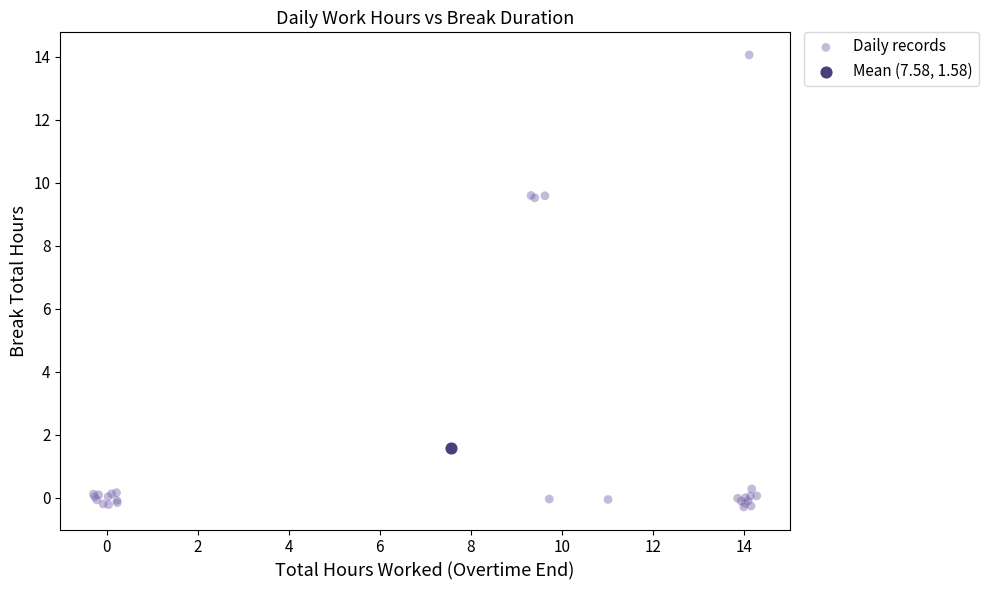

What are all the series names shown in the legend?

Daily records, Mean (7.58, 1.58)